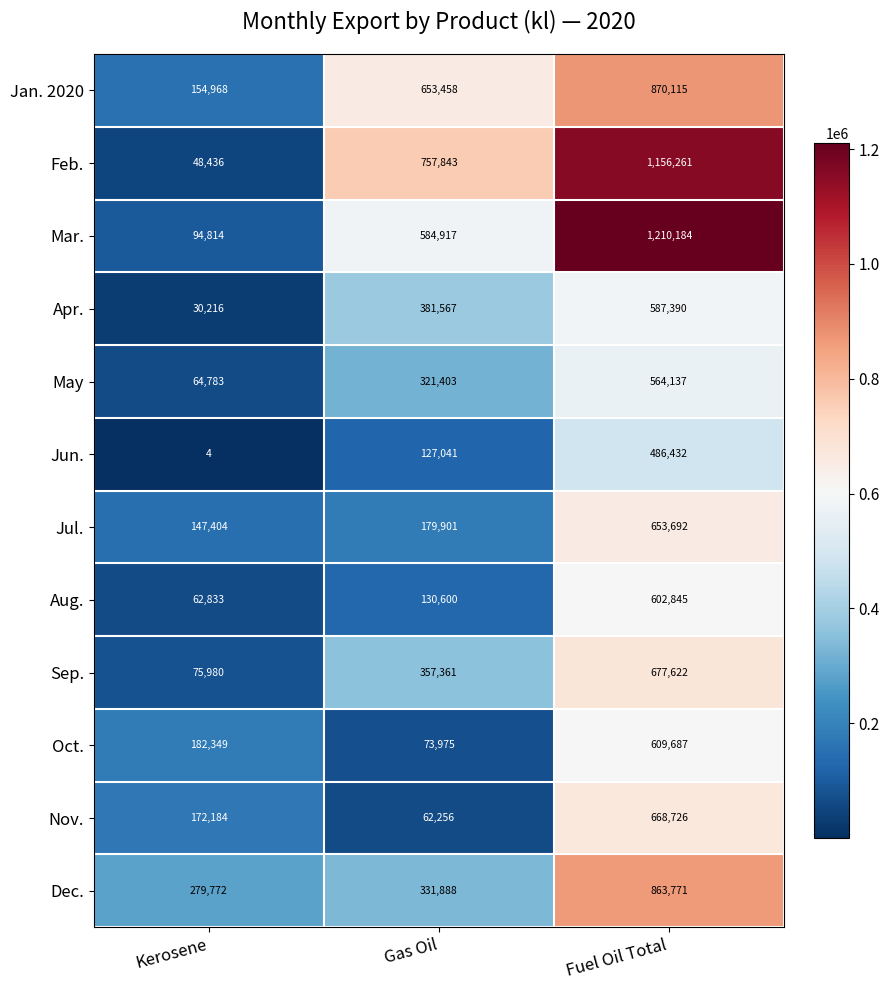

What is the average value of the May series?

316774